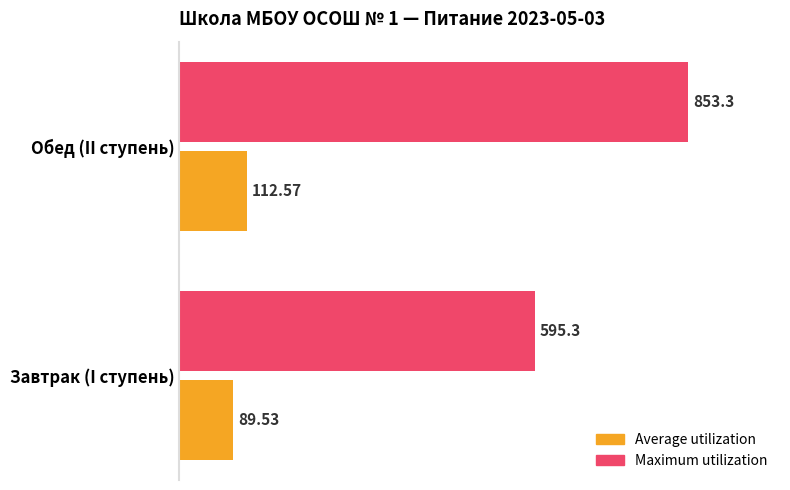

At which category is the sum across all series the highest?

Обед (II ступень)